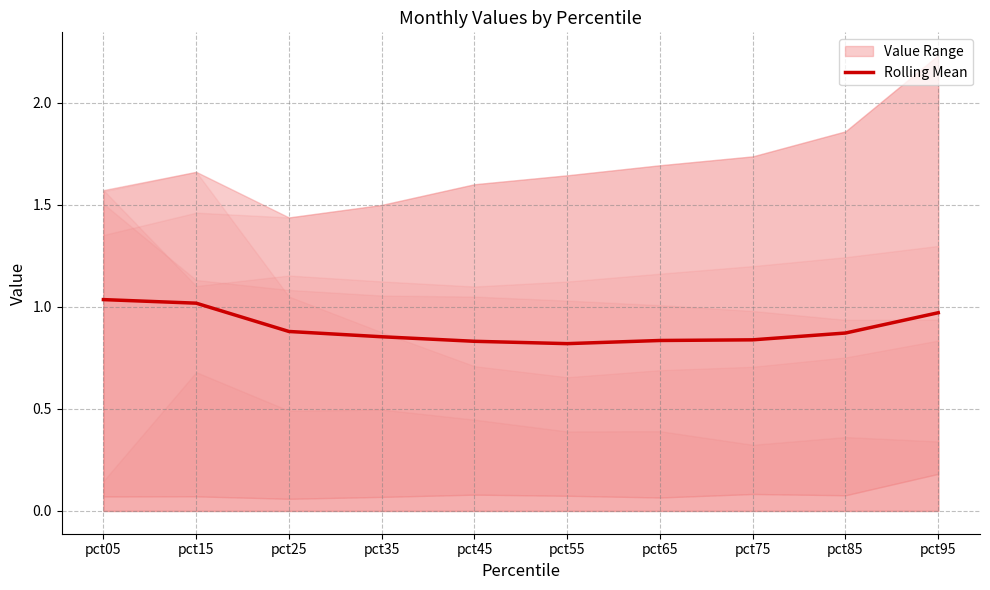

The chart shows a value of 0.8 at pct45. True or false?

True